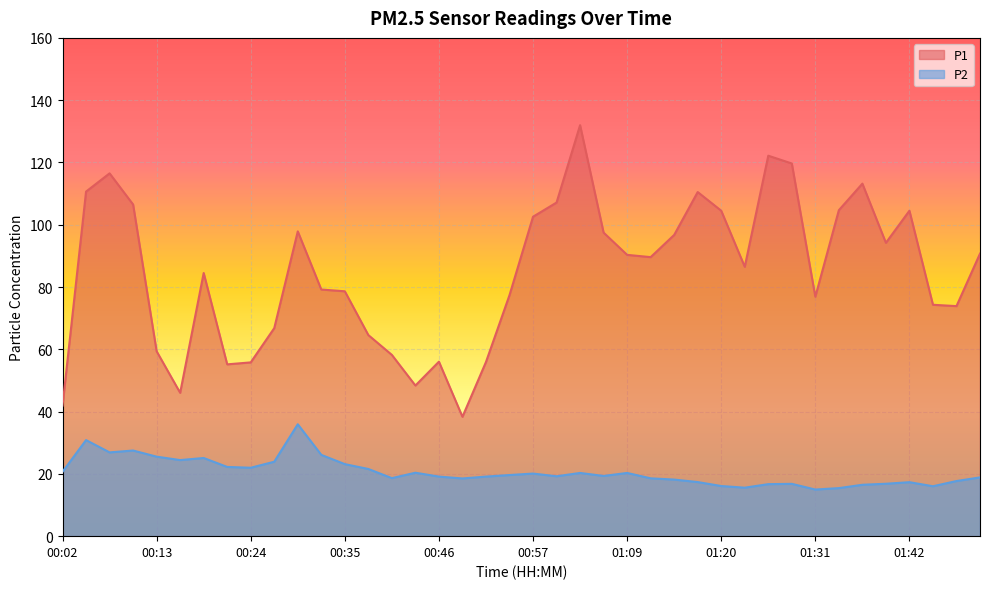

What is the difference between the maximum and second lowest values in the P2 series?

20.5